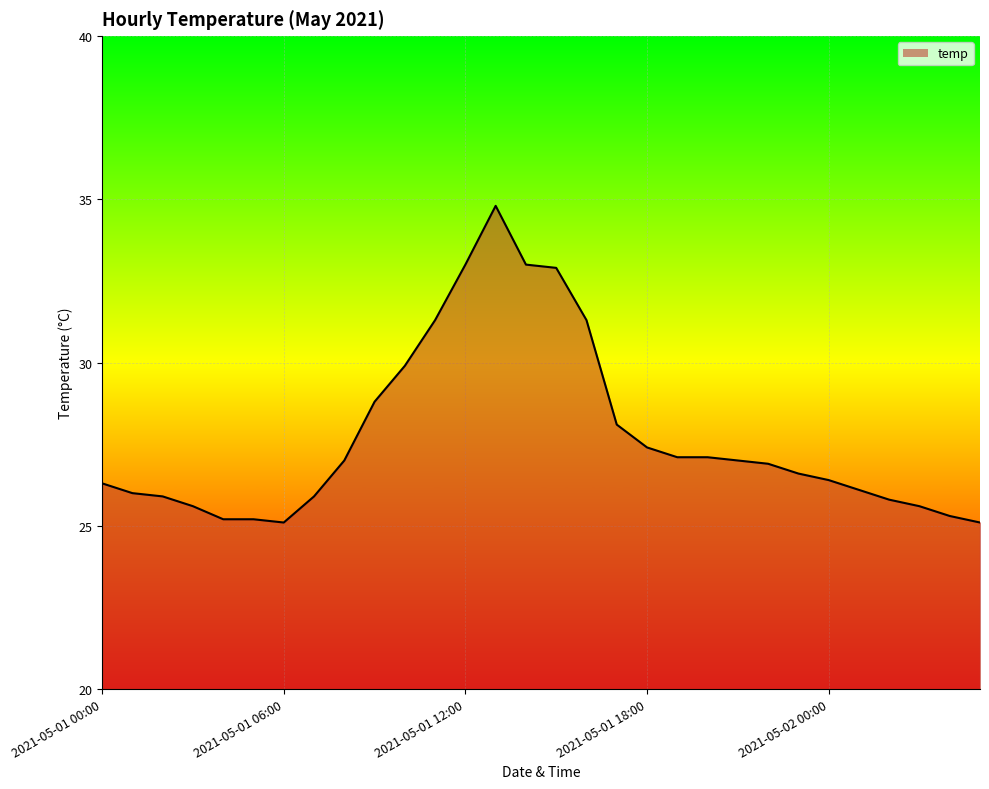

What is the minimum value shown in the chart?

25.1